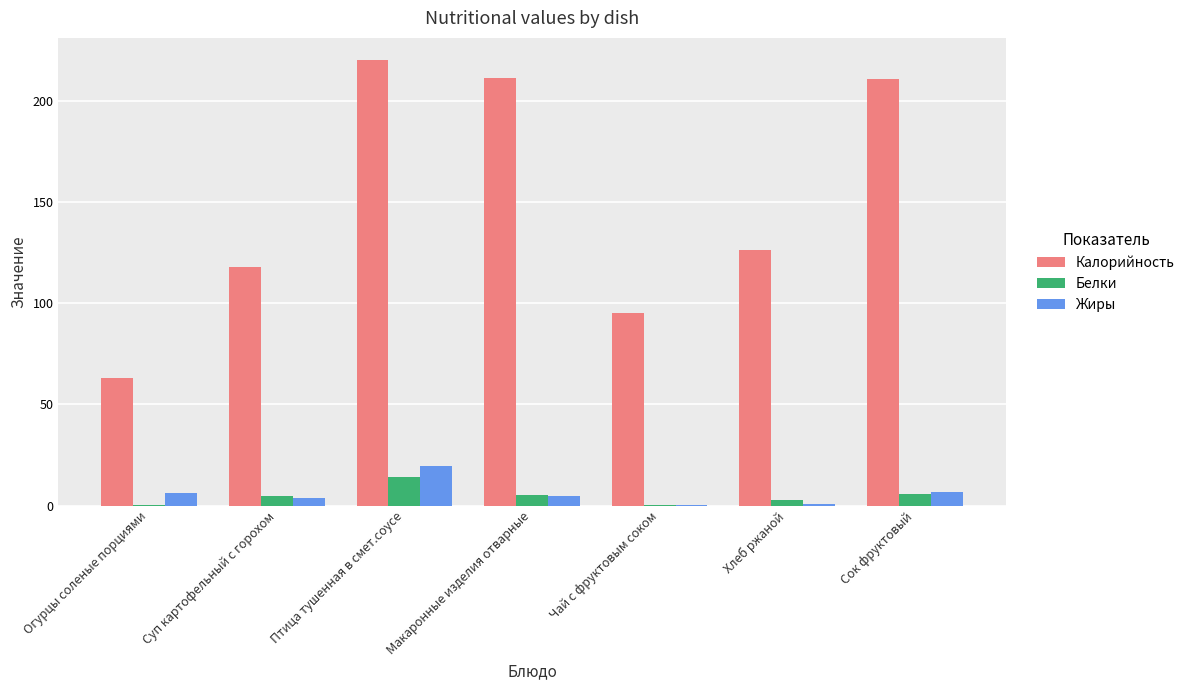

At which label does Калорийность reach its peak?

Птица тушенная в смет.соусе